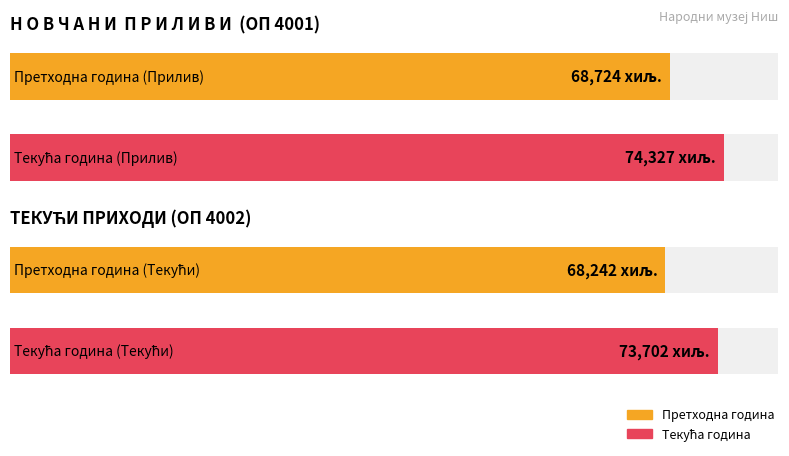

At how many categories does at least one series exceed 58711?

2